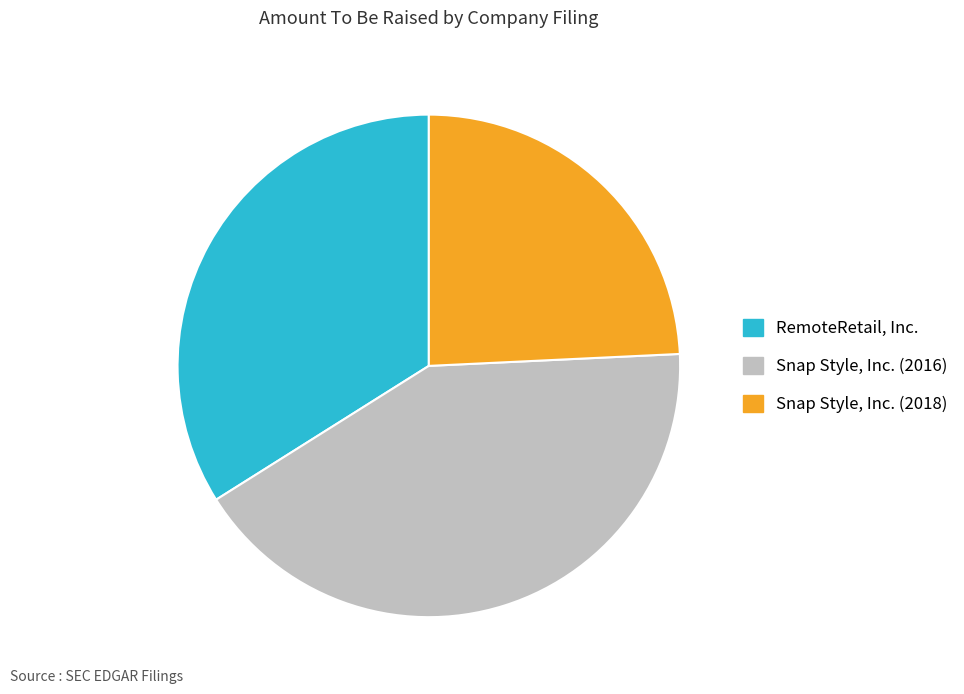

Does RemoteRetail, Inc. represent more than half of the total?

No